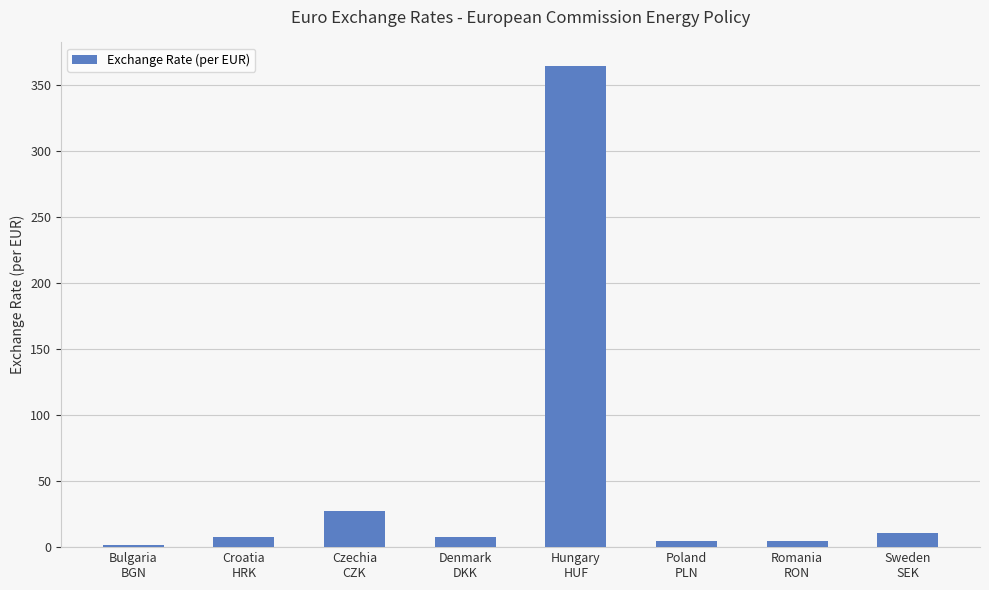

What is the maximum value shown in the chart?

364.1